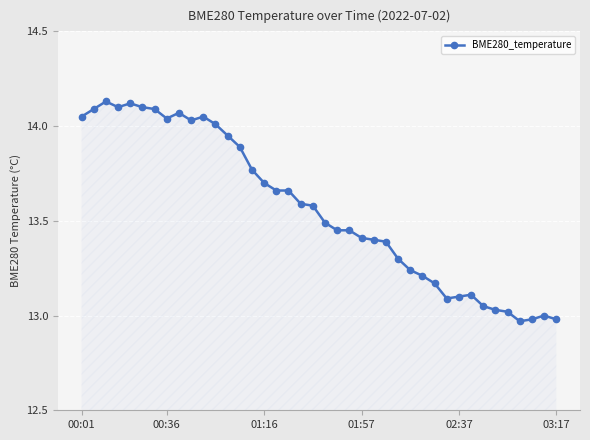

What is the sum of all values?

542.5